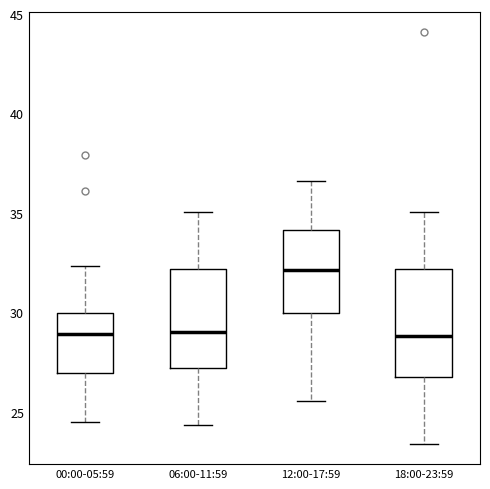

Reading left to right, read every box against the y-axis: the position of its median line, the range the box covers, and the ends of its whiskers. The values are not printed on the chart, so give them approximately, as read against the axis.

00:00-05:59: median 29.0, box 27.0 to 30.0, whiskers 24.5 to 32.5
06:00-11:59: median 29.0, box 27.0 to 32.0, whiskers 24.5 to 35.0
12:00-17:59: median 32.0, box 30.0 to 34.0, whiskers 25.5 to 36.5
18:00-23:59: median 29.0, box 27.0 to 32.0, whiskers 23.5 to 35.0